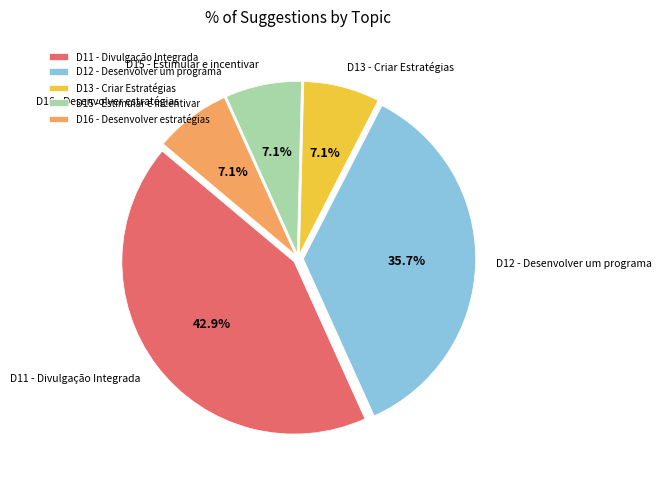

Approximately how many times larger is the value at D15 - Estimular e incentivar compared to D13 - Criar Estratégias?

1.0